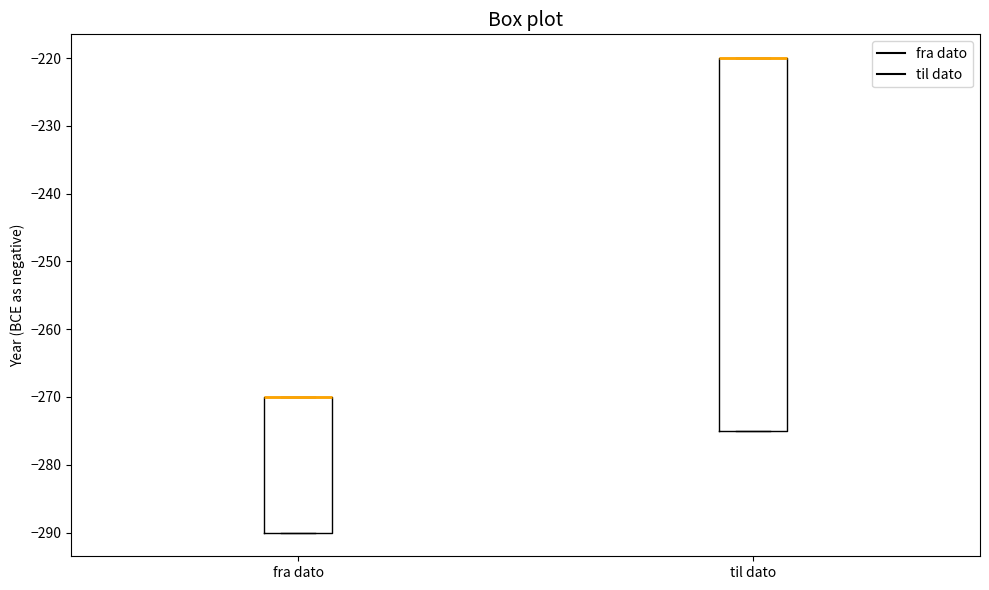

Where is the upper edge of the box for til dato on the y-axis? The values are not printed on the chart, so give them approximately, as read against the axis.

-220